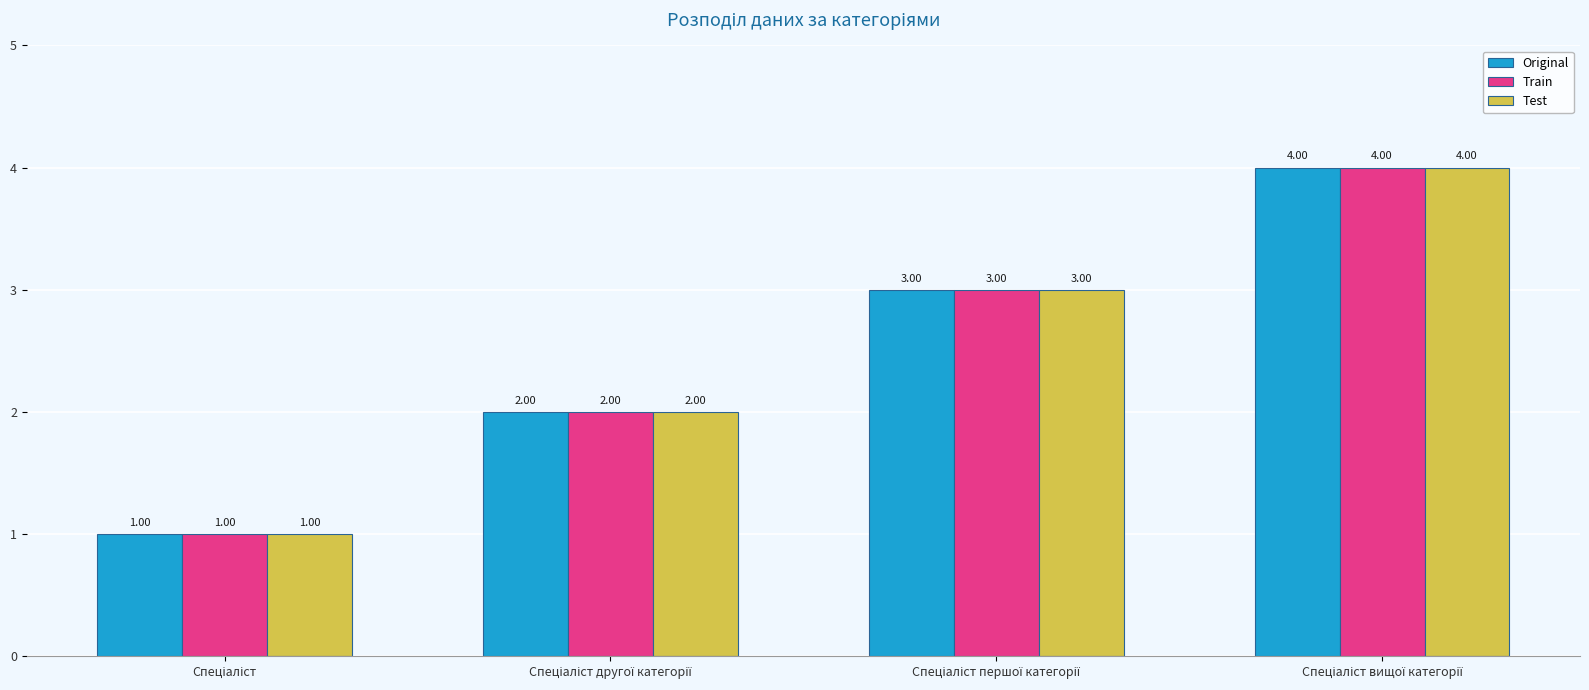

What is the difference between the maximum and minimum values in the Original series?

3